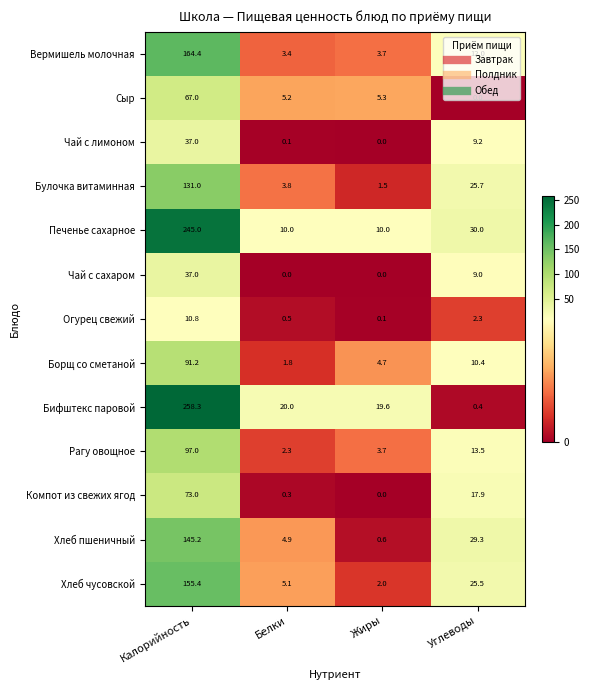

What is the difference between the Рагу овощное values at Углеводы and Жиры?

9.8